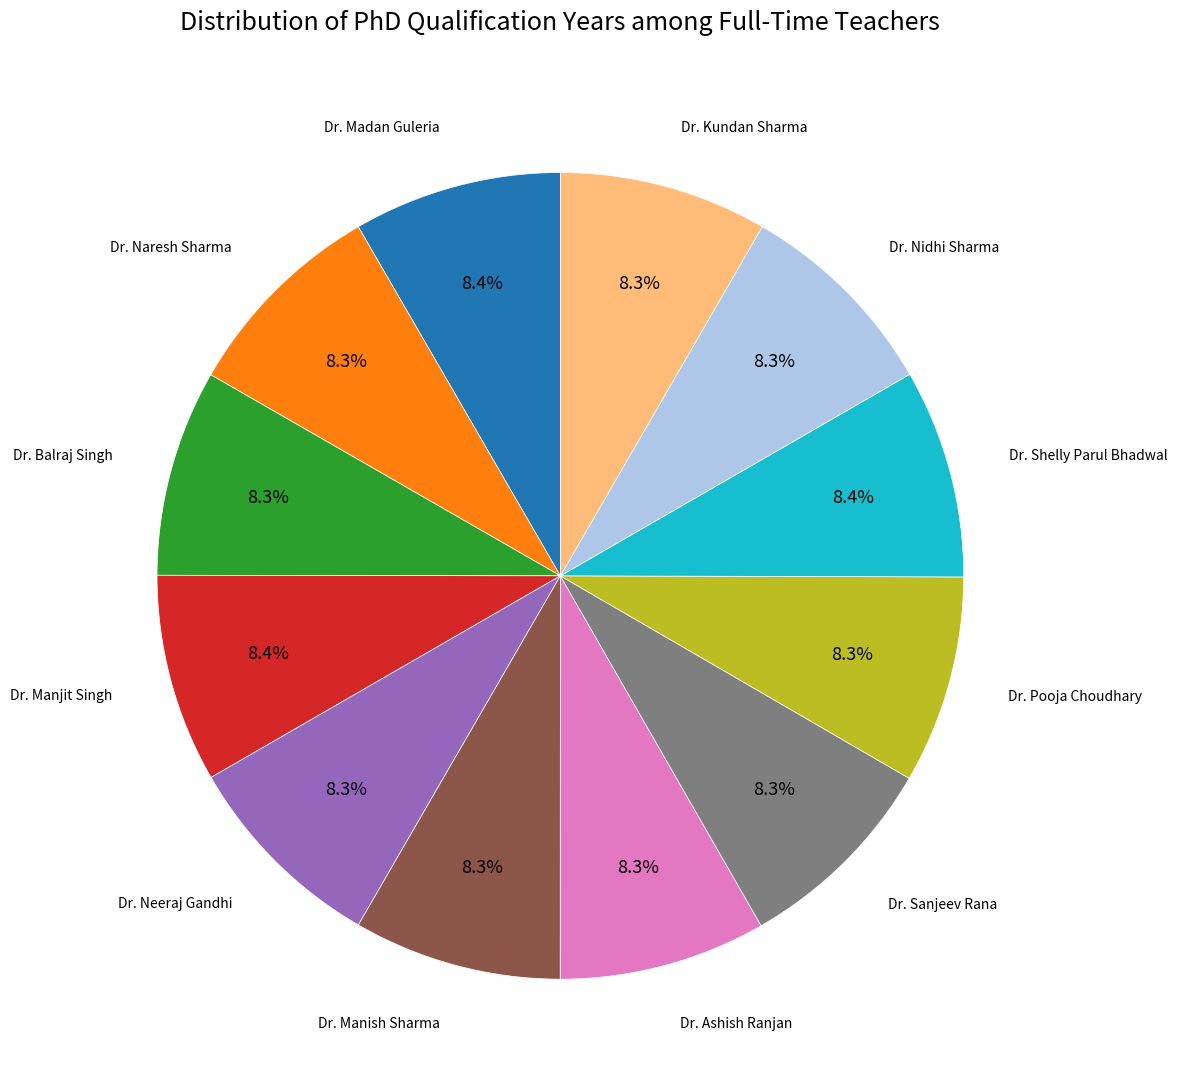

How many segments does this pie chart have?

12